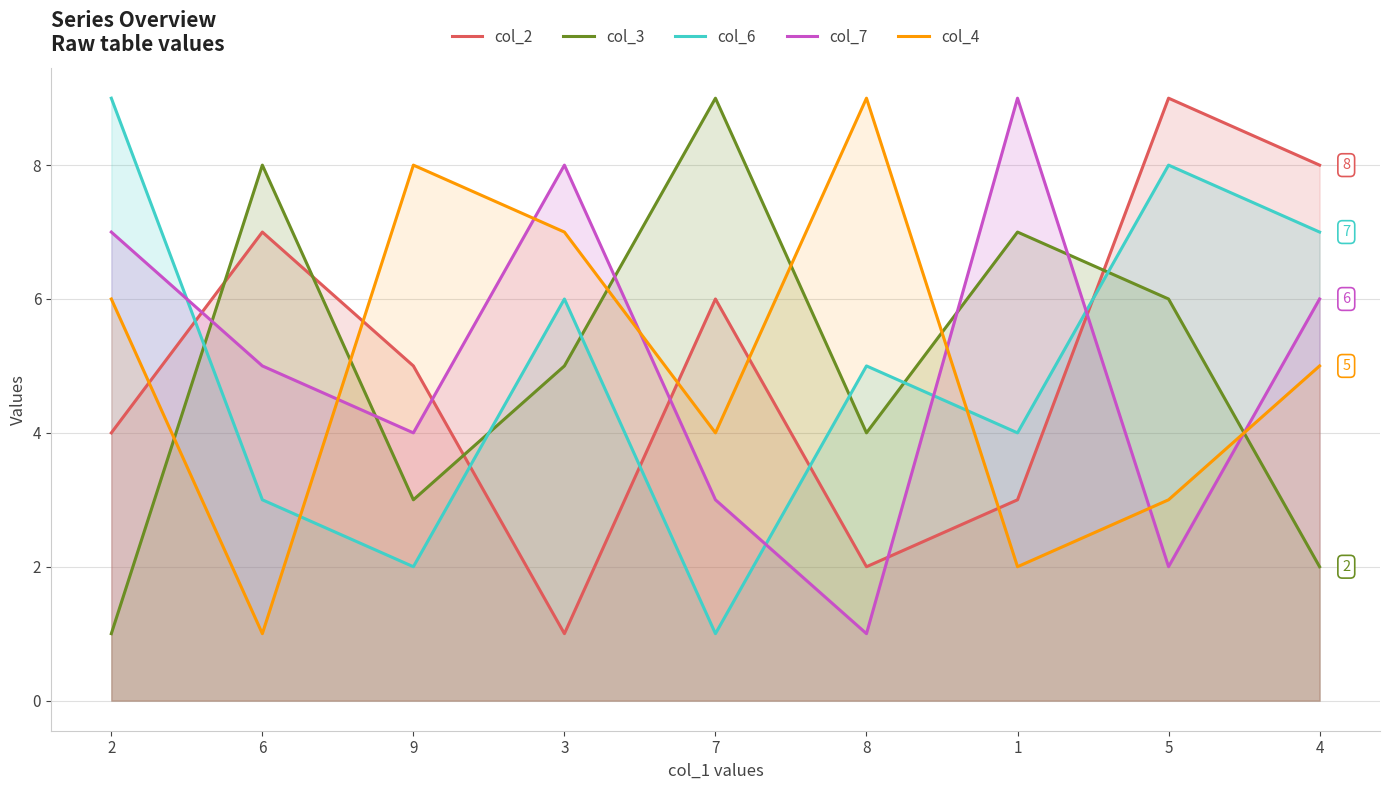

What is the difference between the col_6 values at 6 and 7?

2